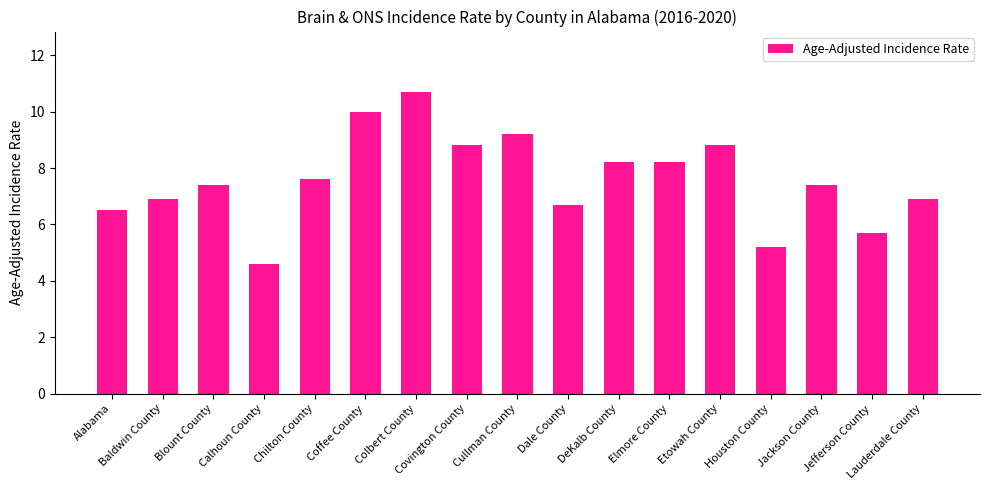

What is the value of the 16th bar from the left?

5.7